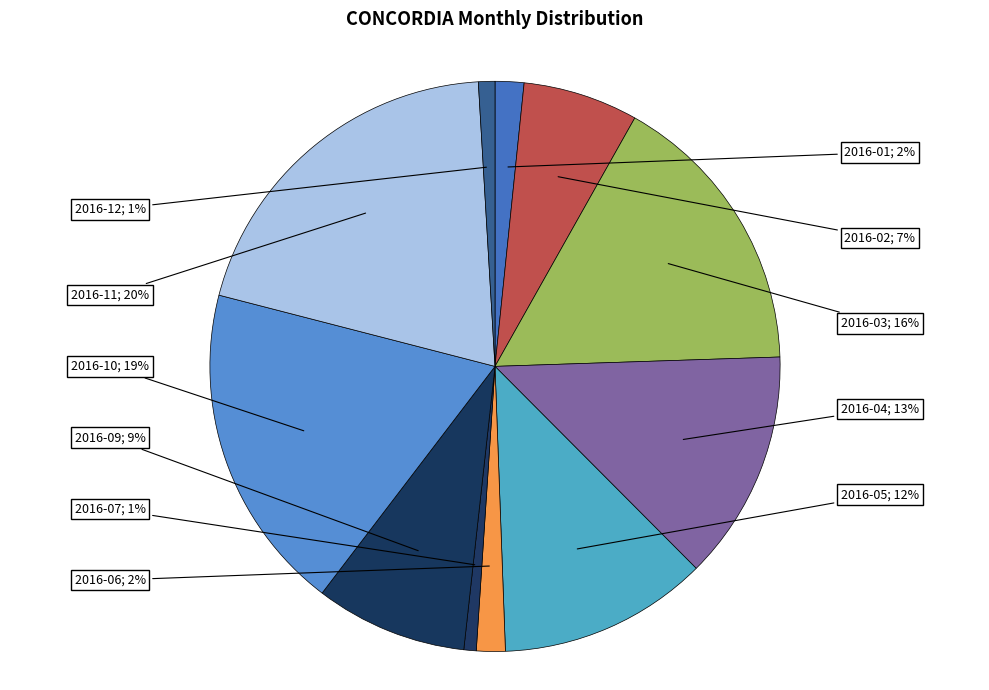

Does any single category account for the majority?

No